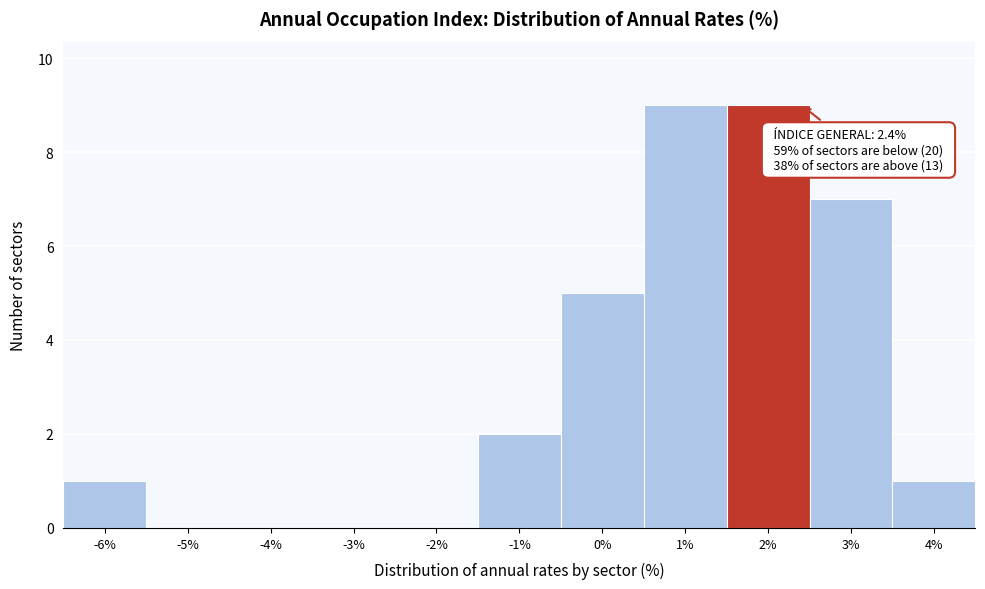

Reading left to right, extract all data points from this chart.

-6%=1	-5%=0	-4%=0	-3%=0	-2%=0	-1%=2	0%=5	1%=9	2%=9	3%=7	4%=1